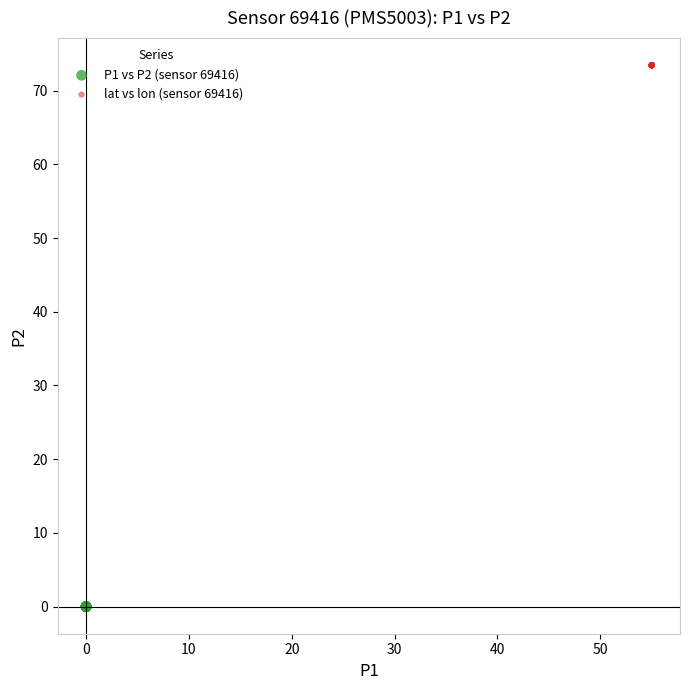

Which series reaches the minimum Y coordinate?

P1 vs P2 (sensor 69416)